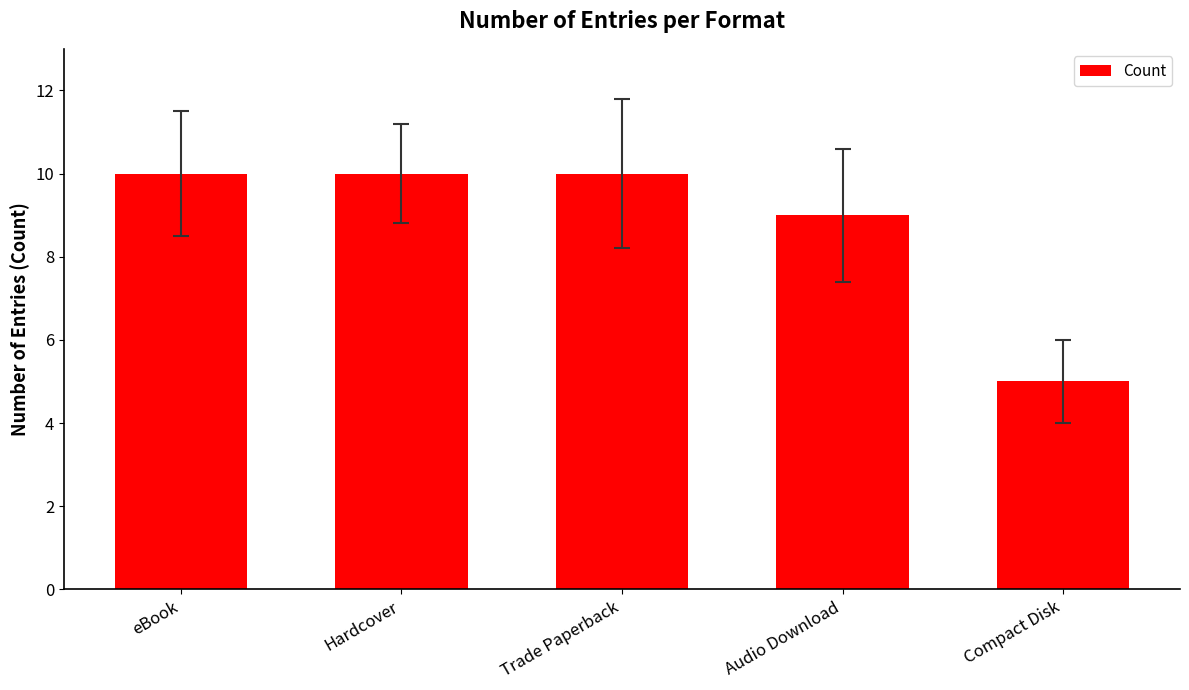

Which label corresponds to the smallest value in the chart?

Compact Disk